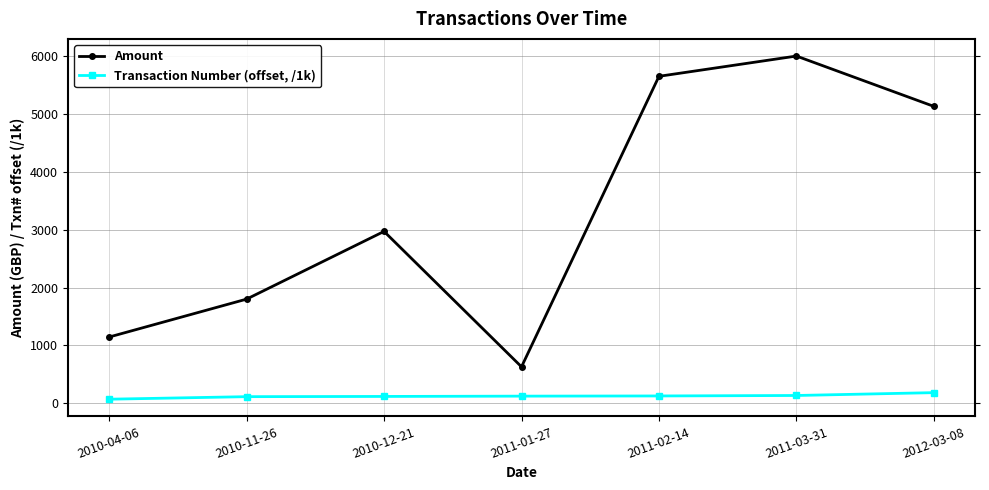

What is the difference between the maximum and minimum values in the Amount series?

5370.0